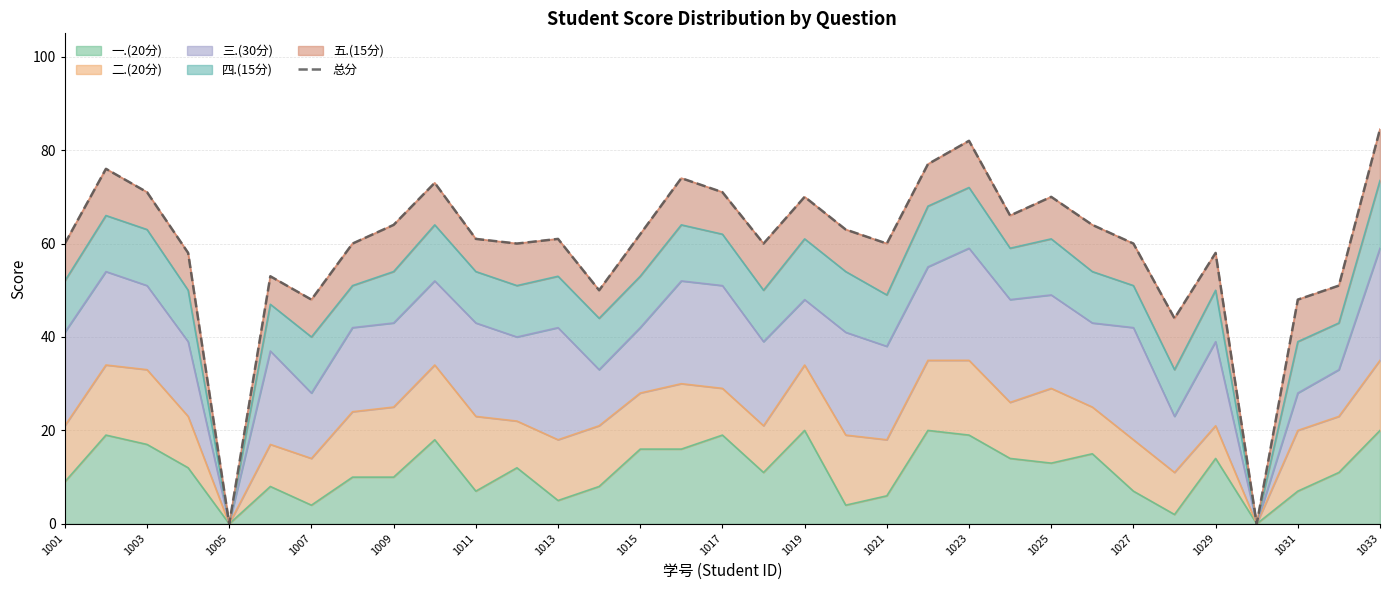

The 一.(20分) series shows 25 at 1023. True or false?

False